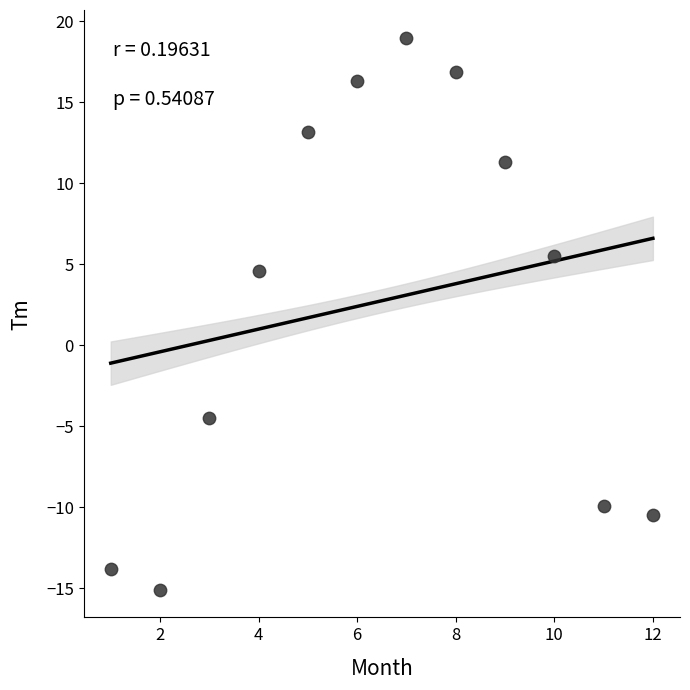

What is the average X value?

6.5